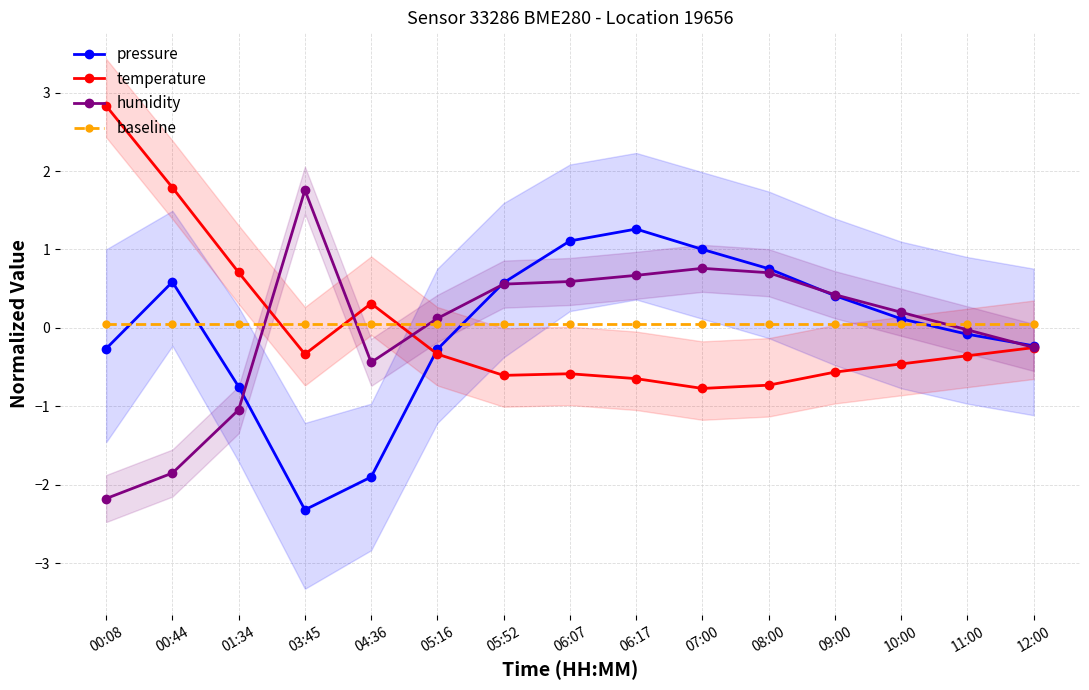

Which series has the widest spread of values?

humidity